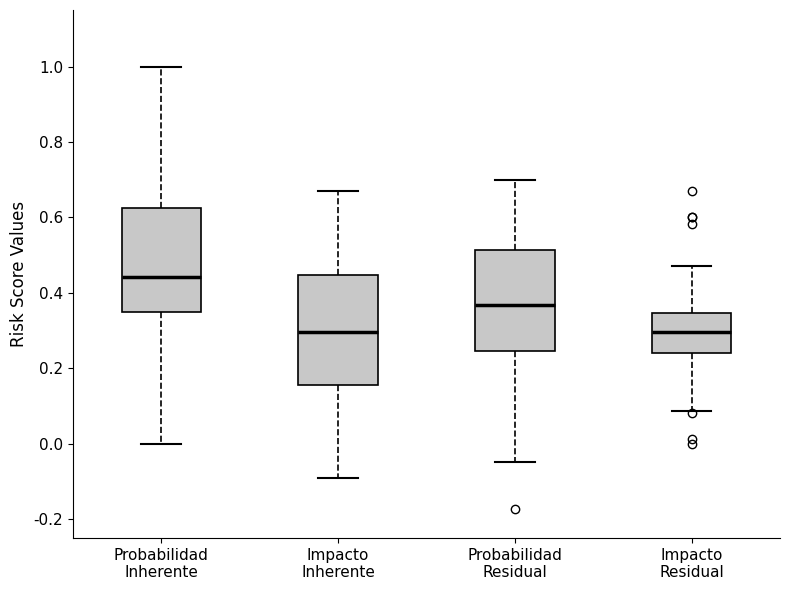

Reading left to right, transcribe this box plot: for each box, give where its median line is, the range the box spans, and where its two whiskers end, as read against the y-axis. The values are not printed on the chart, so give them approximately, as read against the axis.

Probabilidad Inherente: median 0.44, box 0.34 to 0.62, whiskers 0.00 to 1.00
Impacto Inherente: median 0.30, box 0.16 to 0.44, whiskers -0.10 to 0.68
Probabilidad Residual: median 0.36, box 0.24 to 0.52, whiskers -0.04 to 0.70
Impacto Residual: median 0.30, box 0.24 to 0.34, whiskers 0.08 to 0.48